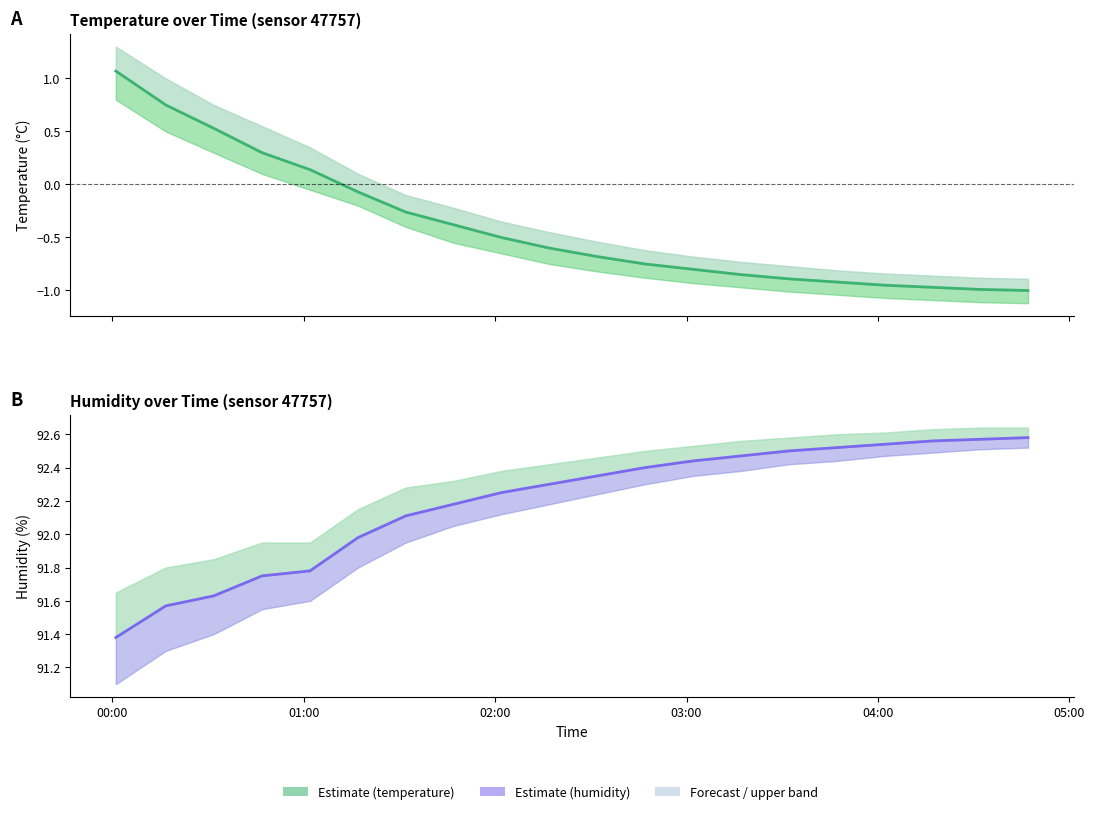

Does the chart have visible grid lines?

No